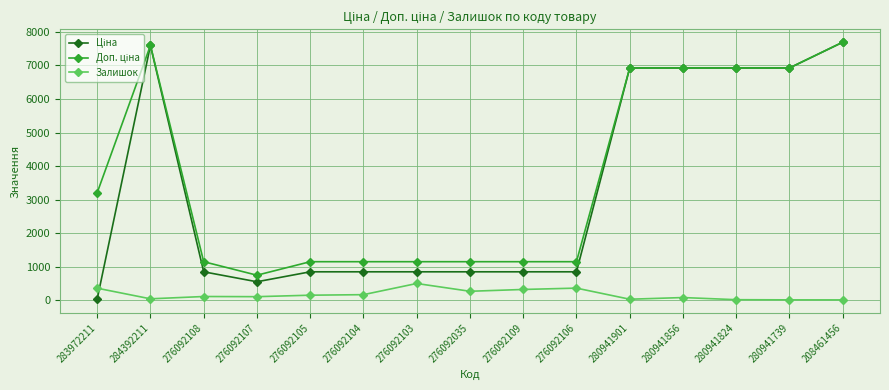

What is the value of the Залишок point at the 10th from the left?

362.0